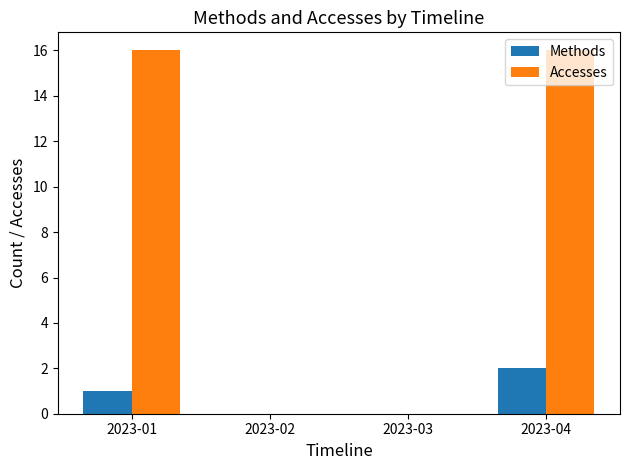

What is the maximum value shown in the chart?

16